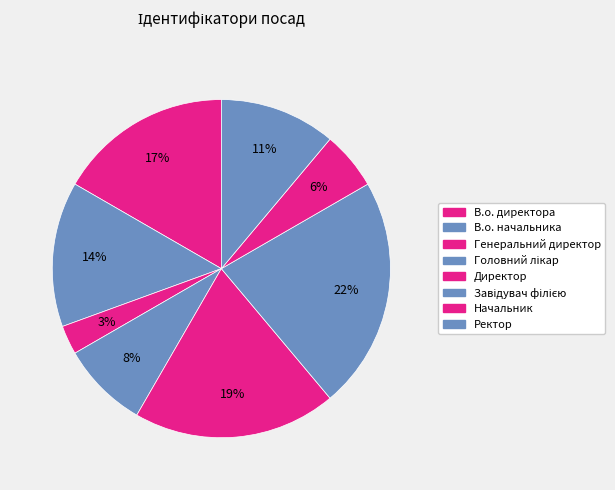

Is there a majority slice in this chart?

No